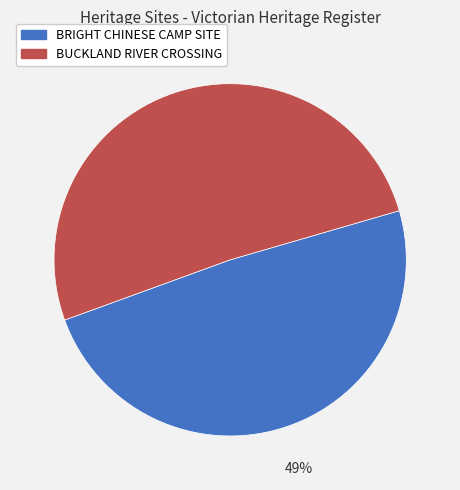

Does BUCKLAND RIVER CROSSING represent more than half of the total?

Yes